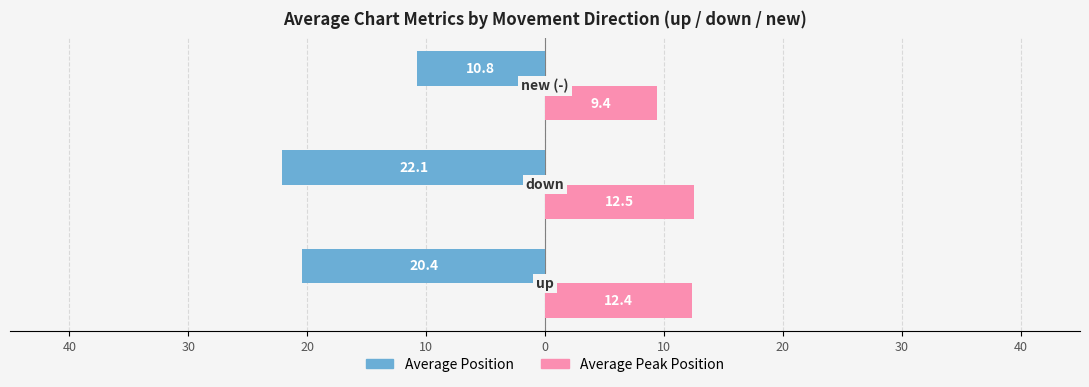

What are all the series names shown in the legend?

Average Position, Average Peak Position